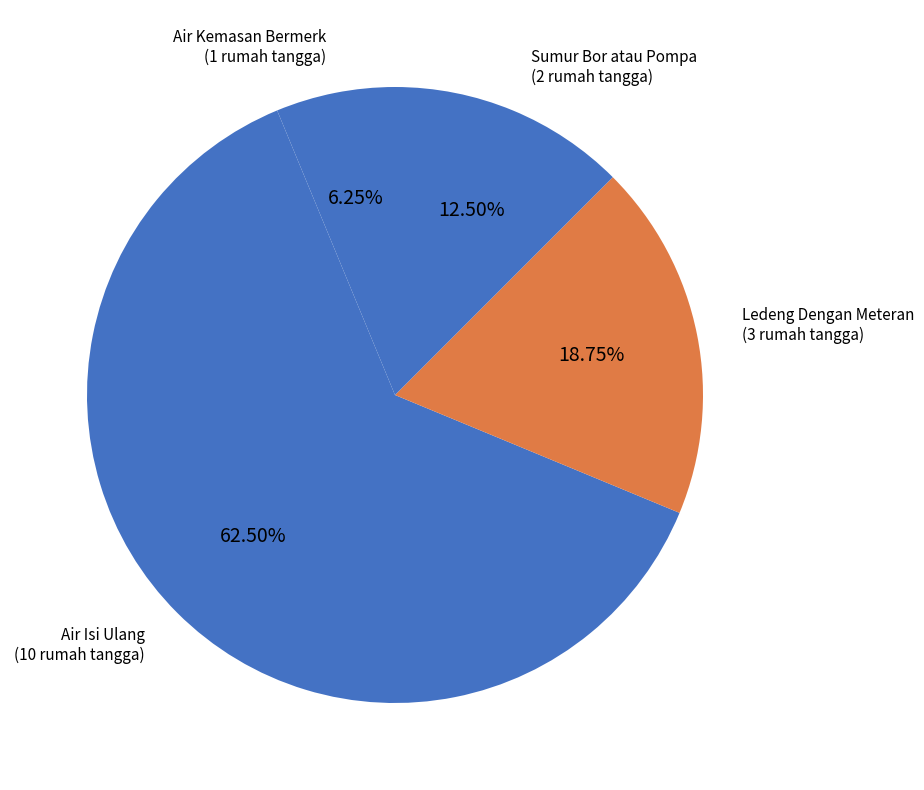

Count the number of slices in the pie.

4